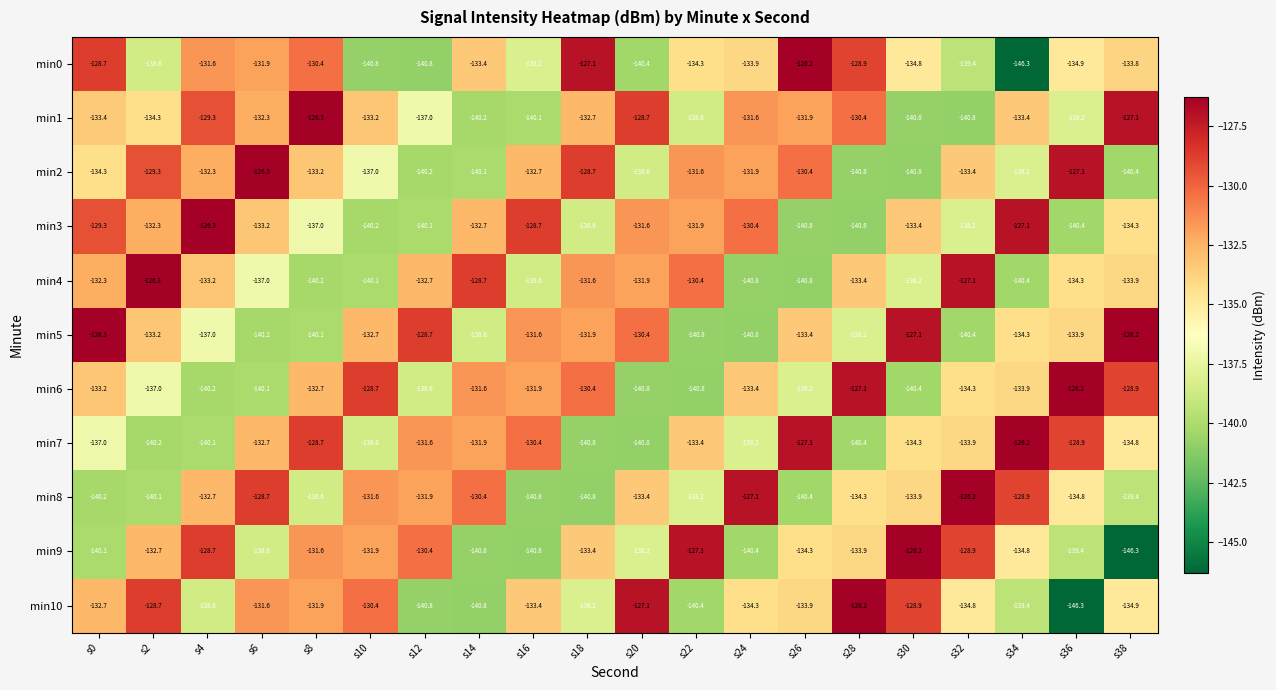

How many categories are shown in the chart?

20